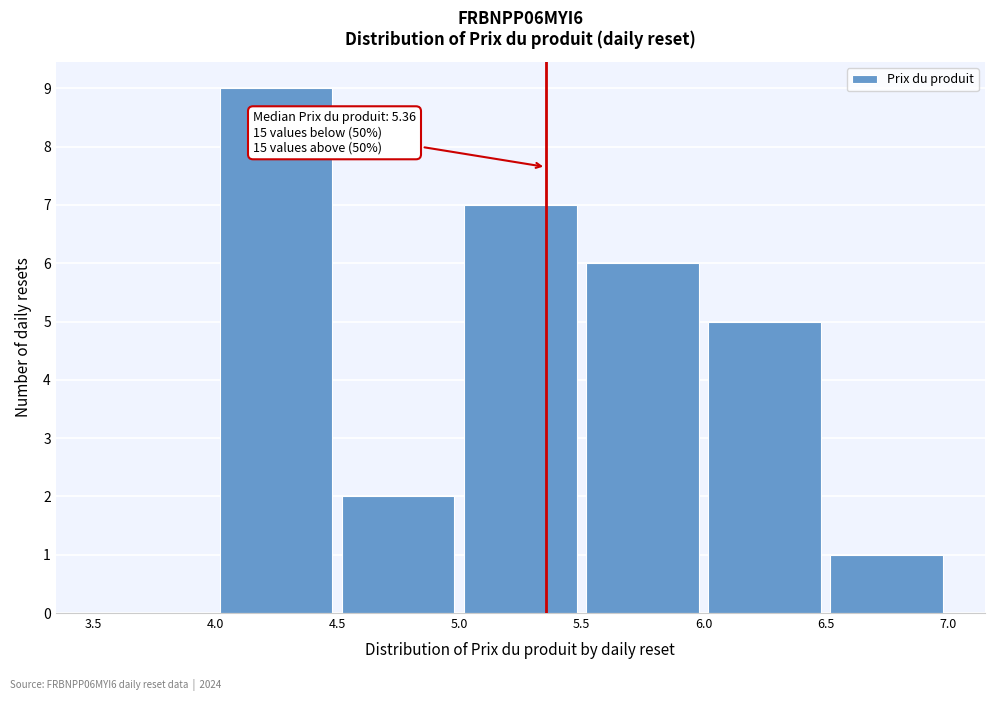

Over which range of the x-axis is the bar tallest?

4.0 to 4.5